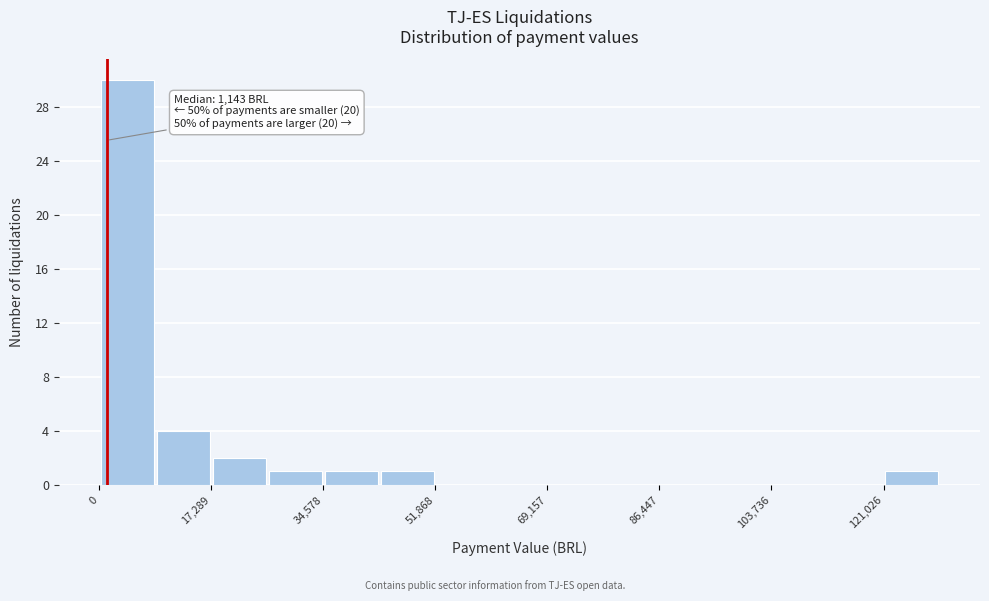

Over which range of the x-axis is the bar tallest?

0 to 8000